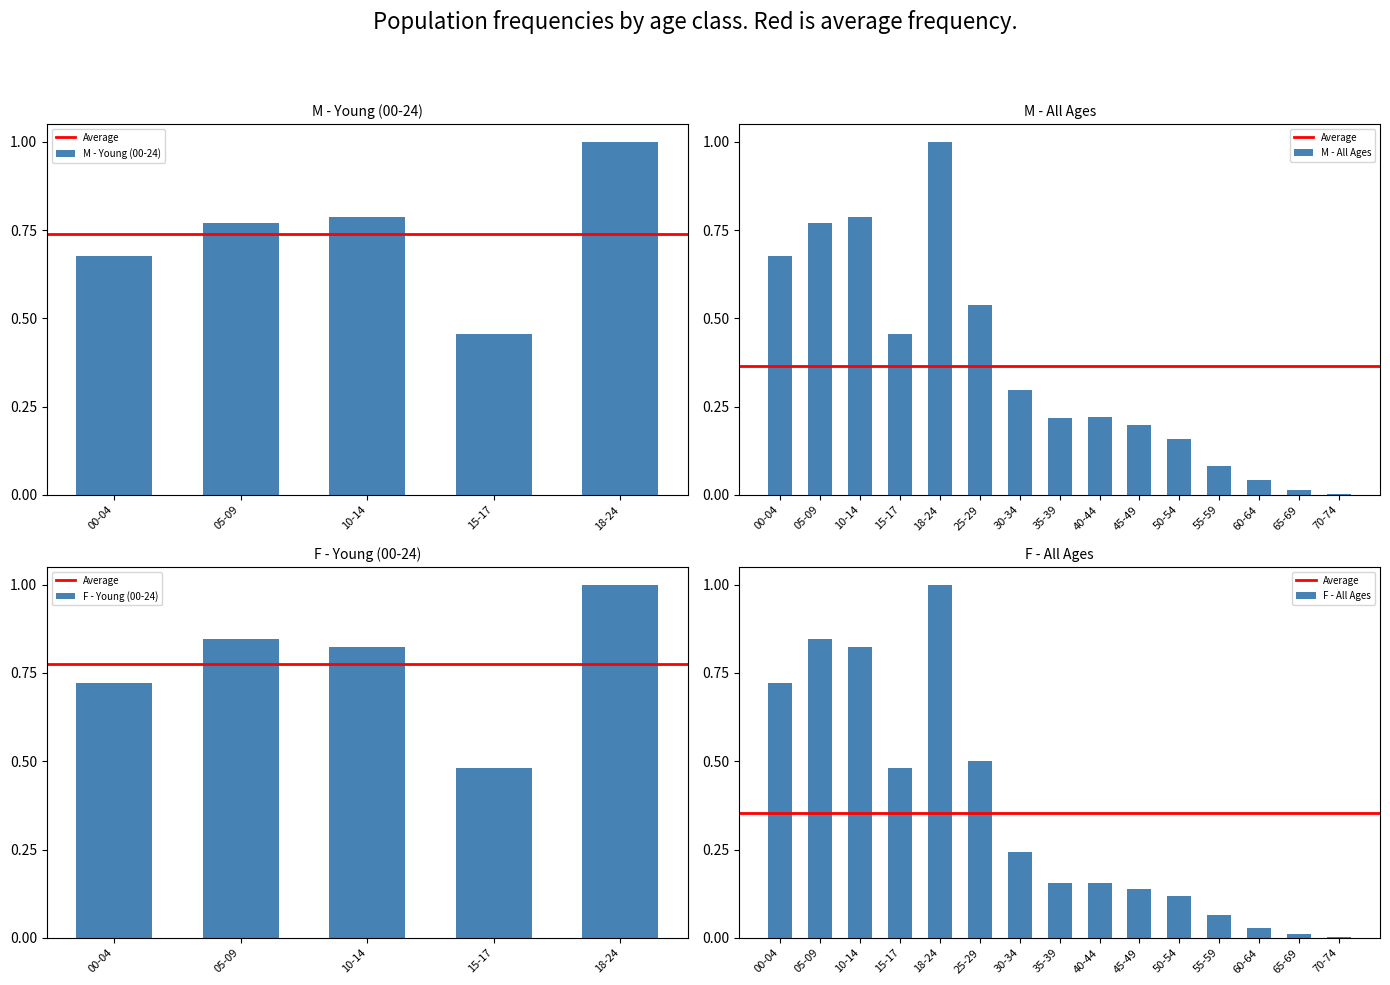

What is the difference between the maximum and minimum values in the F series?

1.0